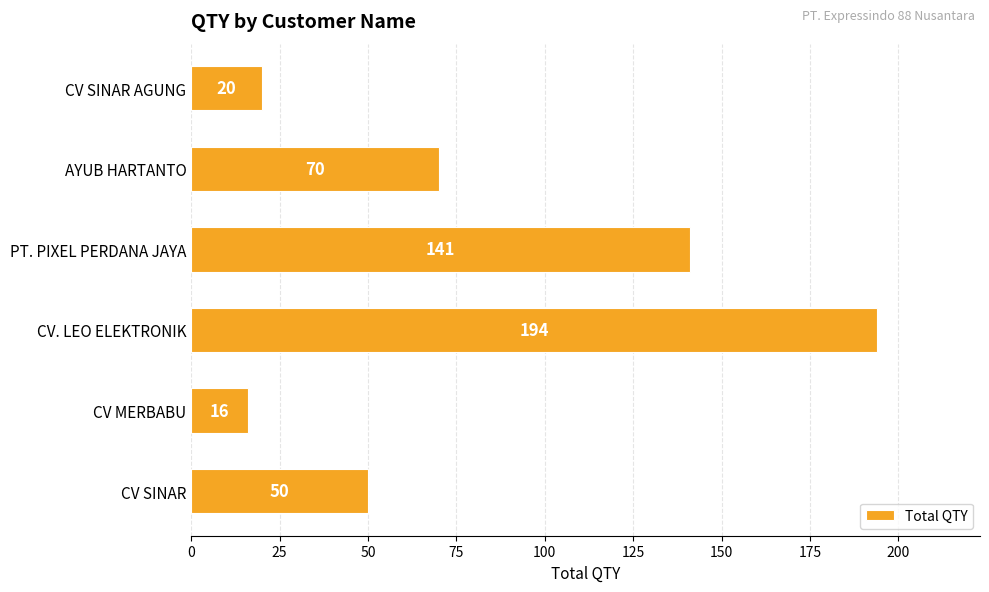

What is the change in value from CV SINAR to CV. LEO ELEKTRONIK?

+144